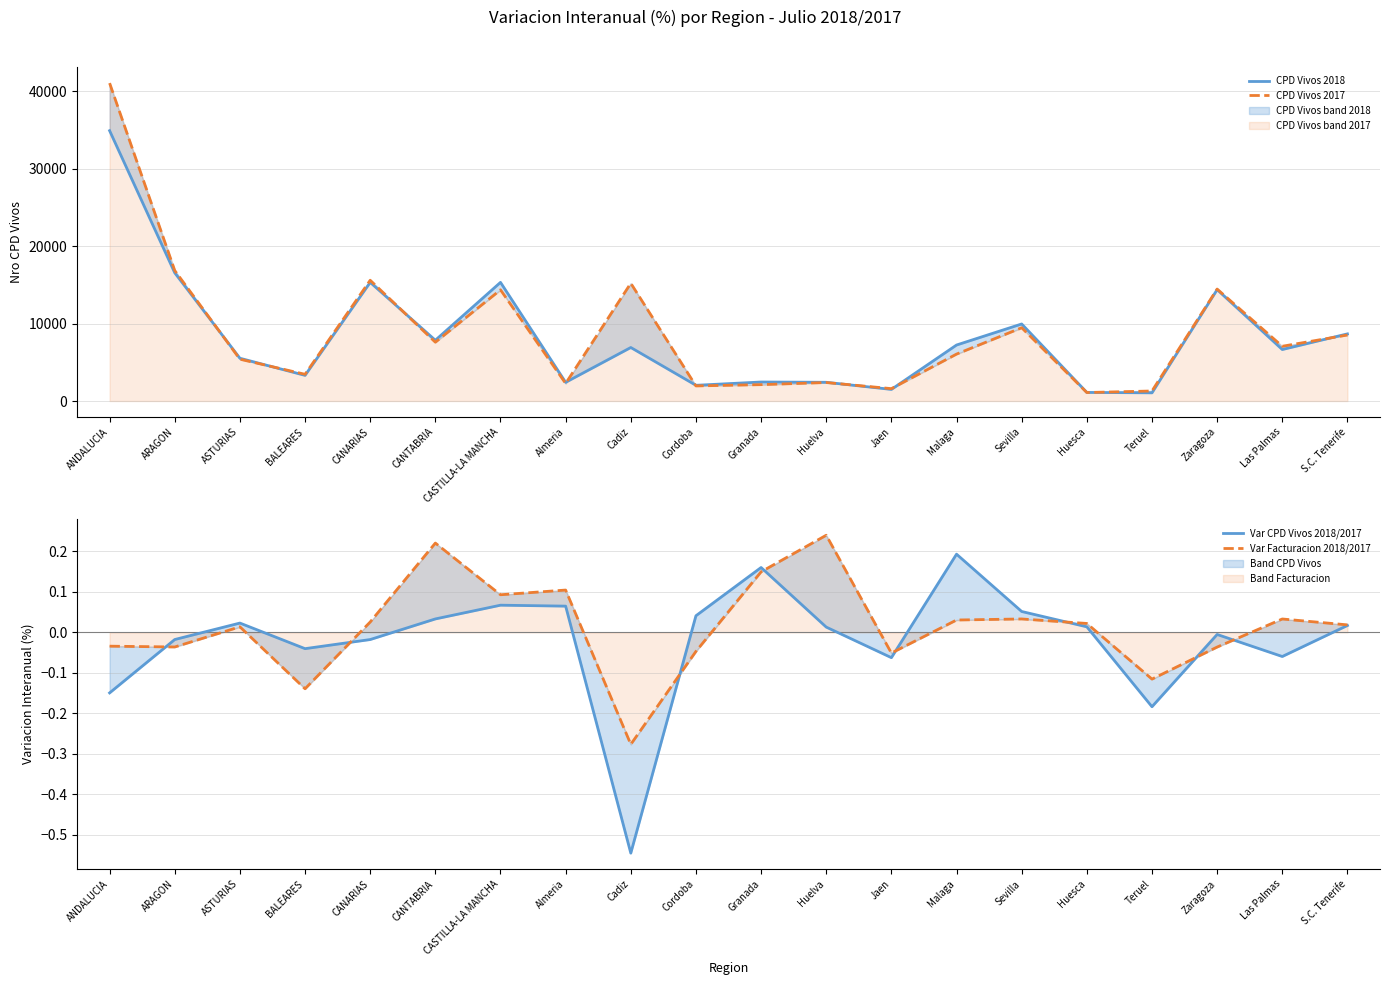

What is the difference between the Var Facturacion 2018/2017 values at Almeria and Las Palmas?

0.1